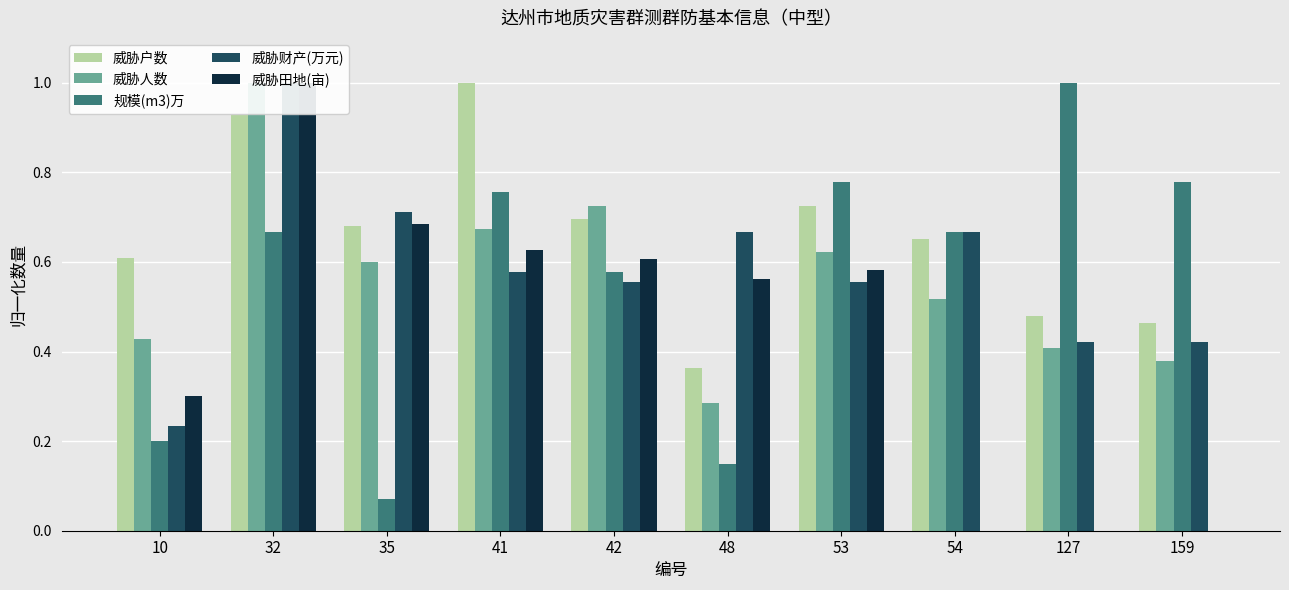

What are all the series names shown in the legend?

威胁户数, 威胁人数, 规模(m3)万, 威胁财产(万元), 威胁田地(亩)